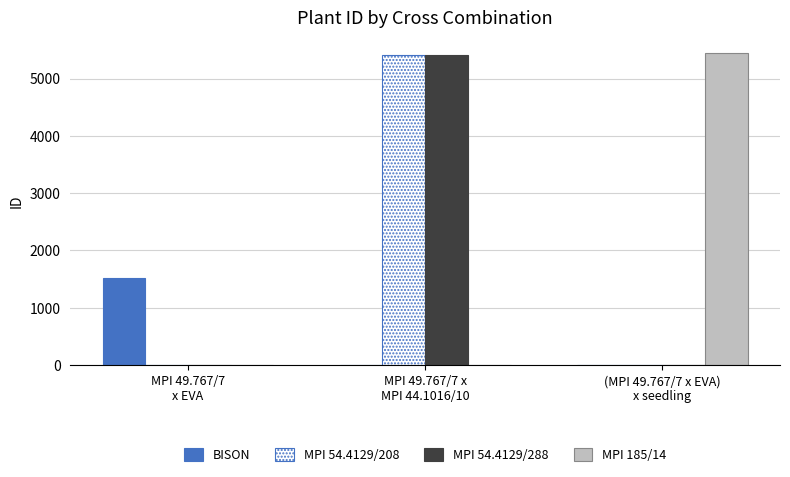

Reading right to left, what are all the values shown in this chart?

BISON: 0	0	1522
MPI 54.4129/208: 0	5418	0
MPI 54.4129/288: 0	5419	0
MPI 185/14: 5445	0	0